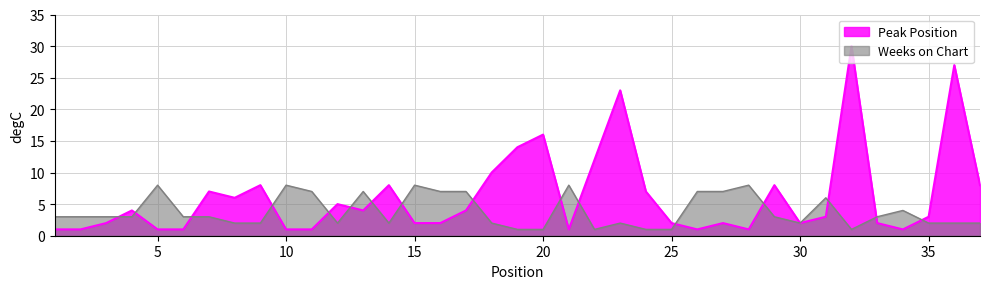

What are all the series names shown in the legend?

Peak Position, Weeks on Chart